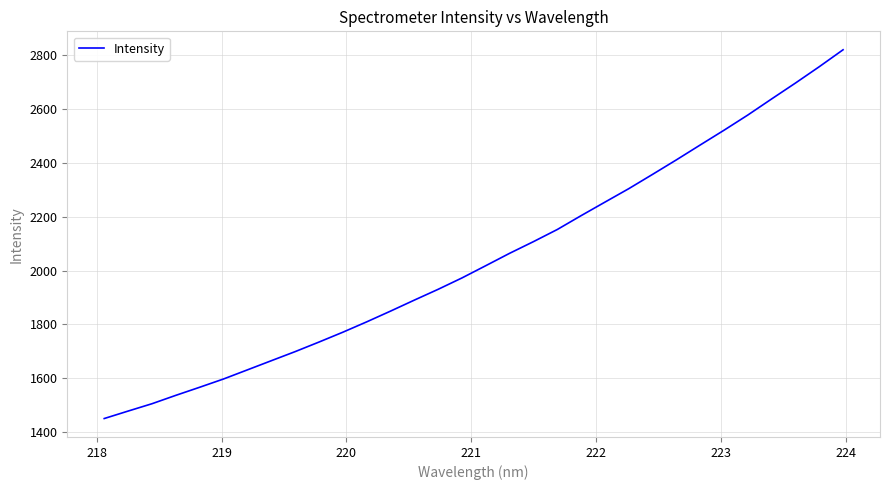

What is the greatest value displayed?

2818.8